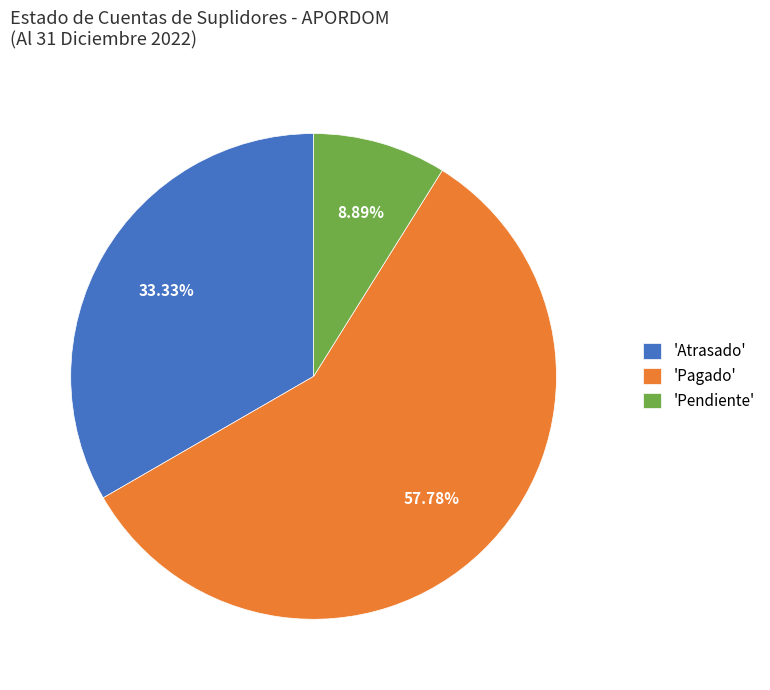

Which slice represents more than half of the pie?

'Pagado'